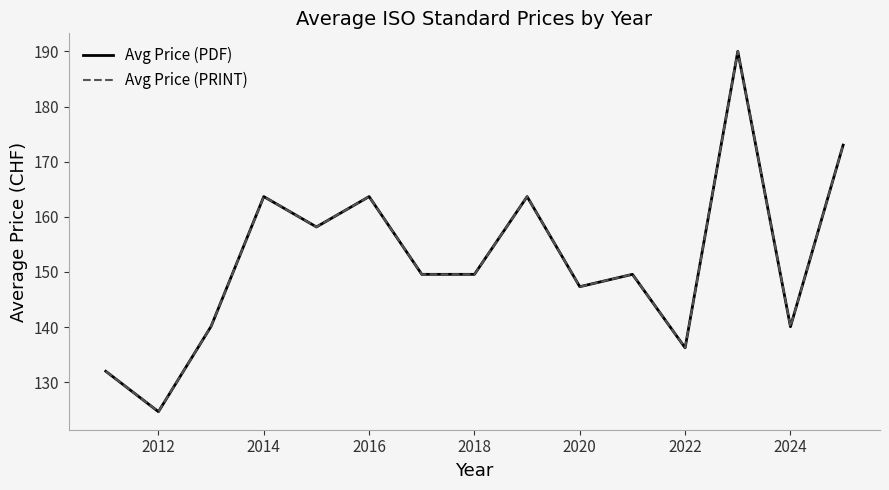

True or false: Avg Price (PDF) and Avg Price (PRINT) cross at least once.

False